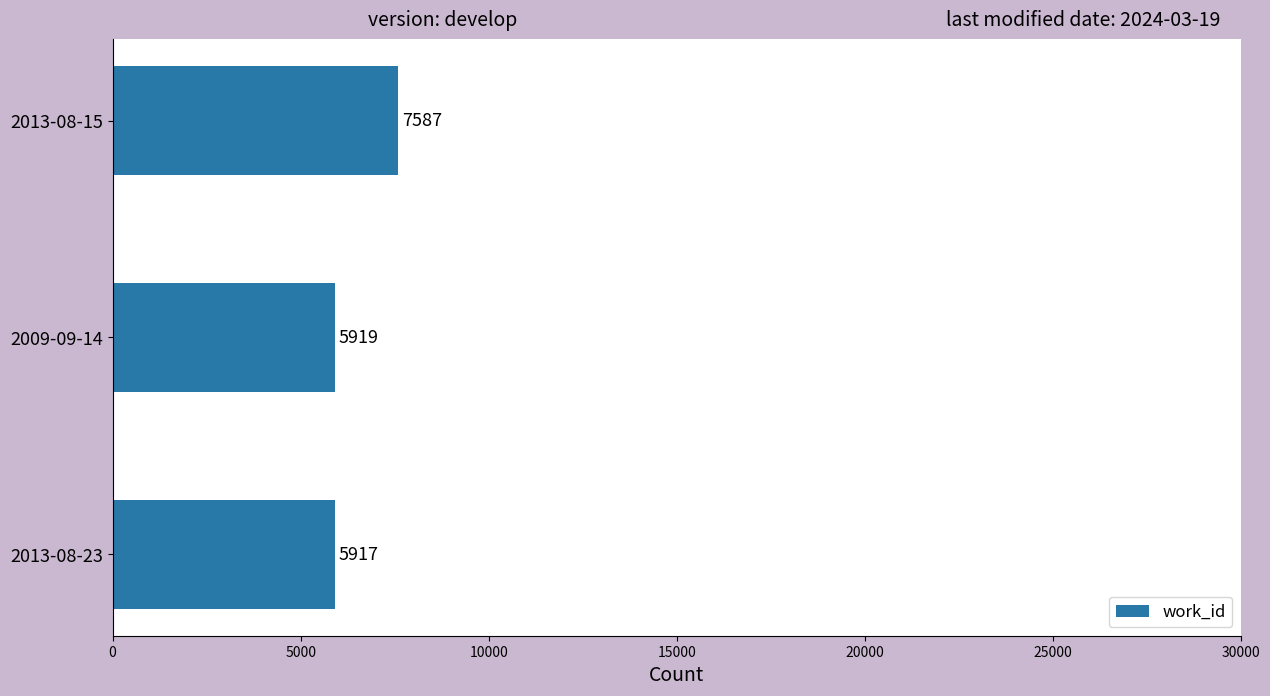

Approximately how many times larger is the value at 2013-08-23 compared to 2009-09-14?

1.0